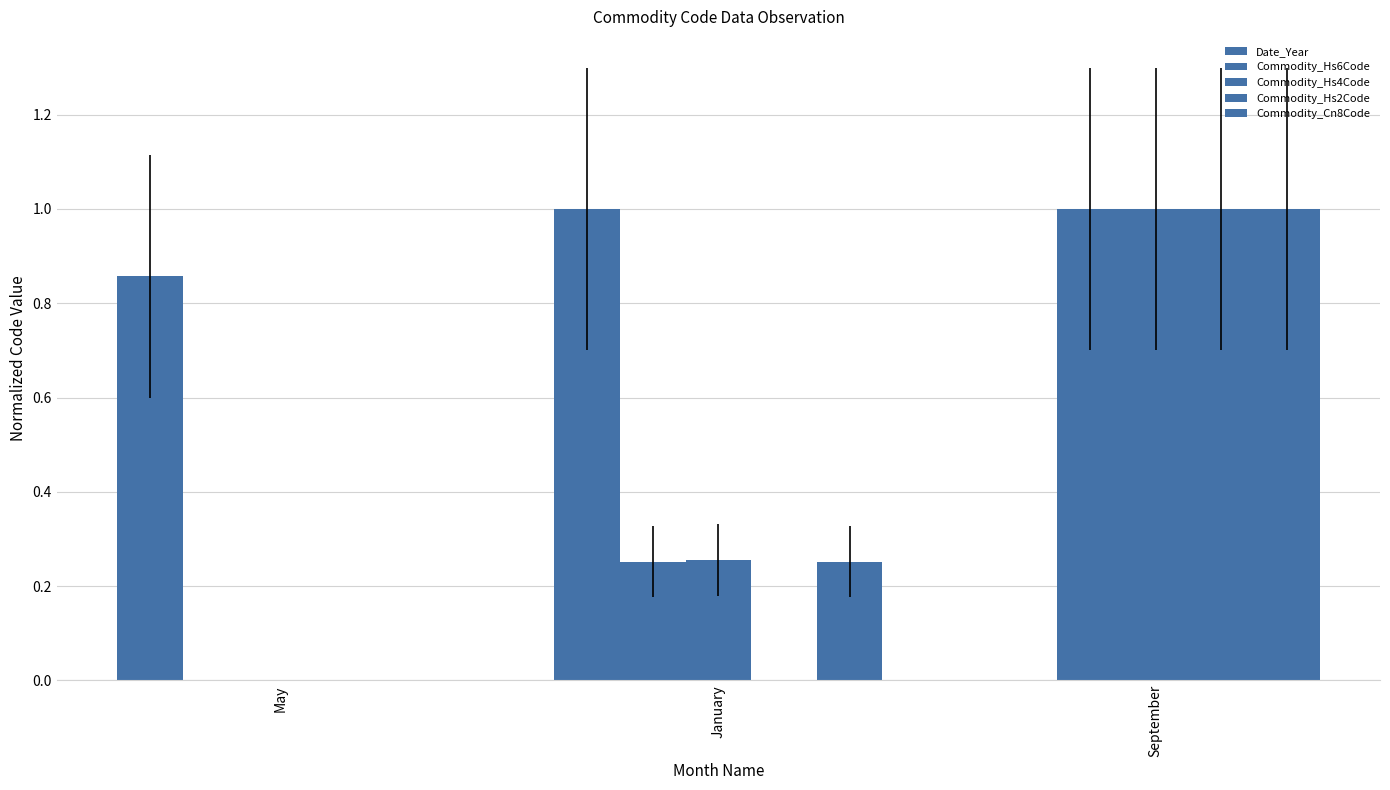

How many positive values does the Date_Year series have?

2